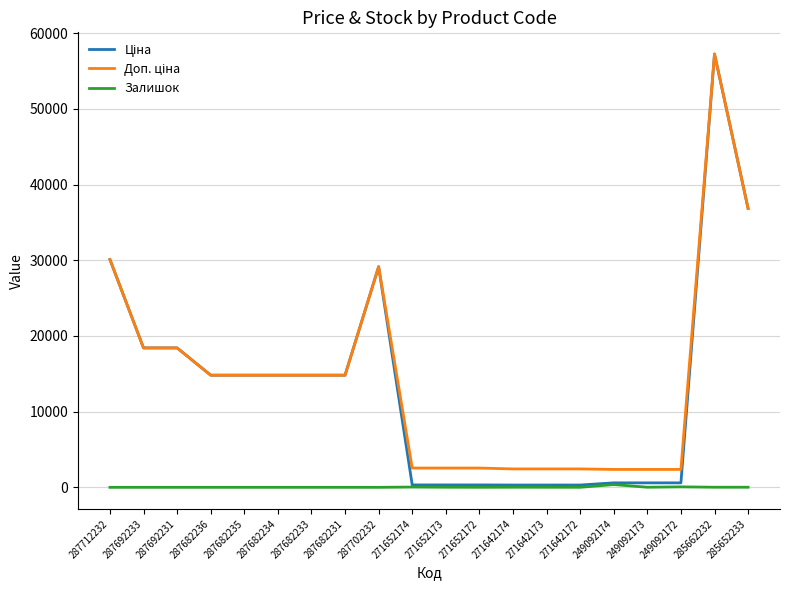

How many lines are shown in the chart?

3